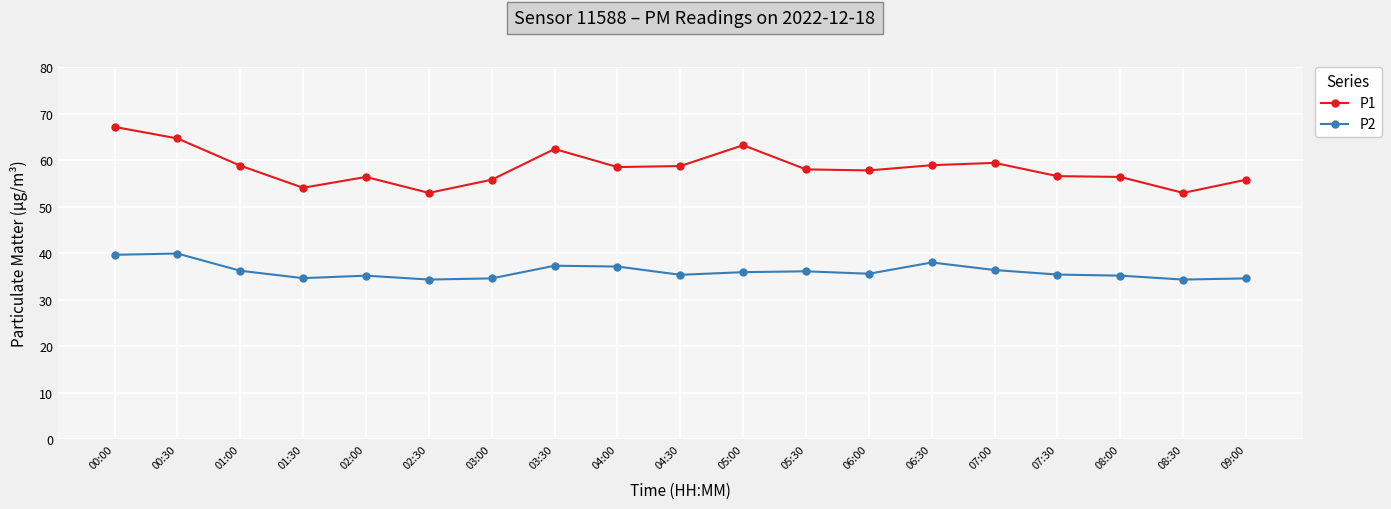

What is the highest value of the P1 series?

67.1